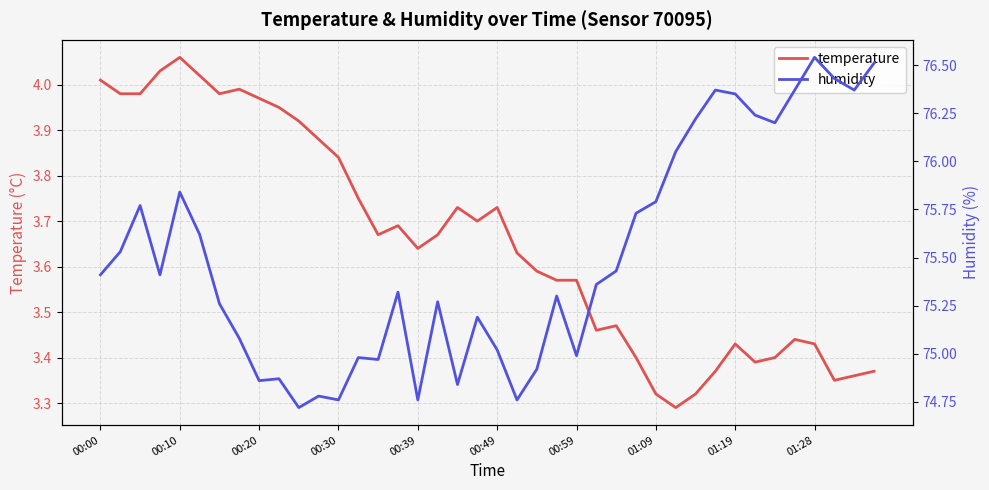

The temperature series shows 6.0 at 01:19. True or false?

False